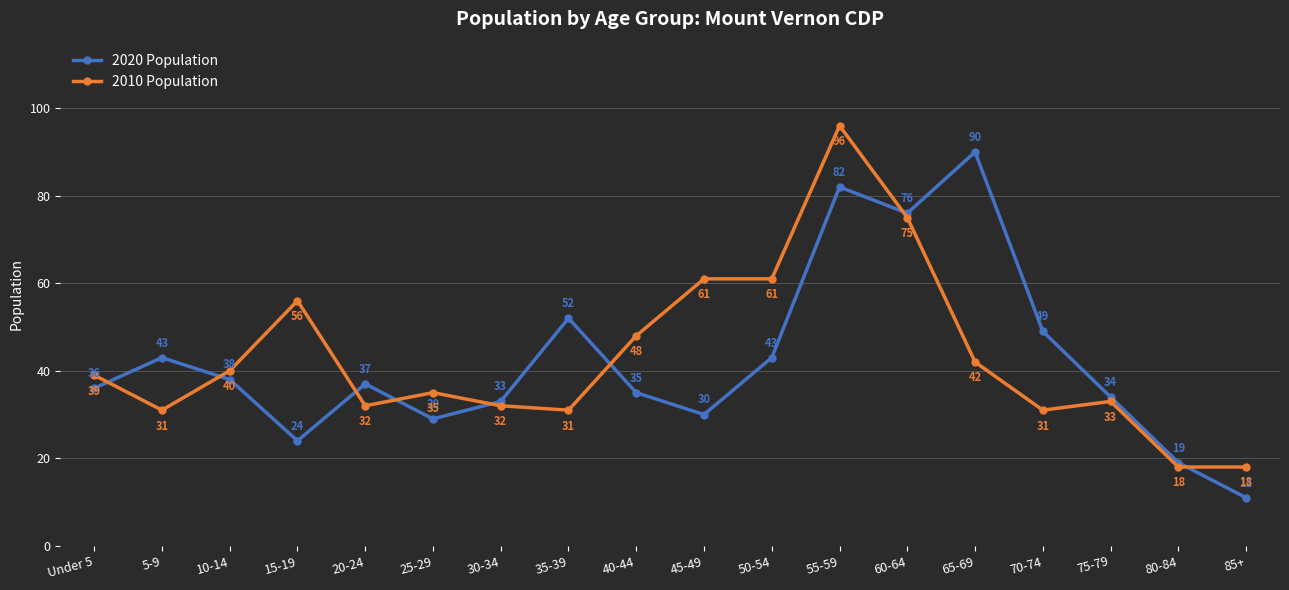

Reading right to left, what are all the values shown in this chart?

2020 Population: 85+=11	80-84=19	75-79=34	70-74=49	65-69=90	60-64=76	55-59=82	50-54=43	45-49=30	40-44=35	35-39=52	30-34=33	25-29=29	20-24=37	15-19=24	10-14=38	5-9=43	Under 5=36
2010 Population: 85+=18	80-84=18	75-79=33	70-74=31	65-69=42	60-64=75	55-59=96	50-54=61	45-49=61	40-44=48	35-39=31	30-34=32	25-29=35	20-24=32	15-19=56	10-14=40	5-9=31	Under 5=39